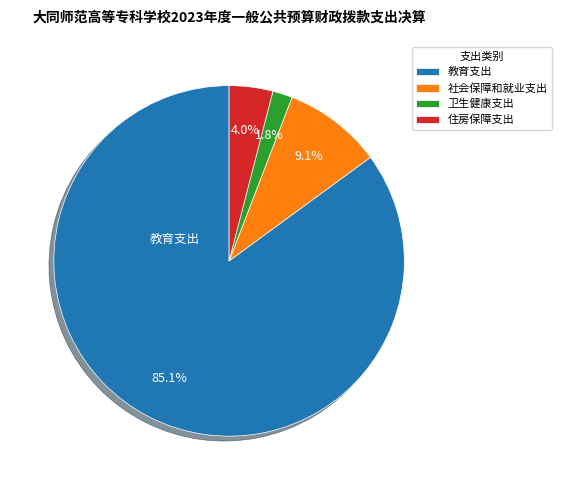

Does any single category account for the majority?

Yes